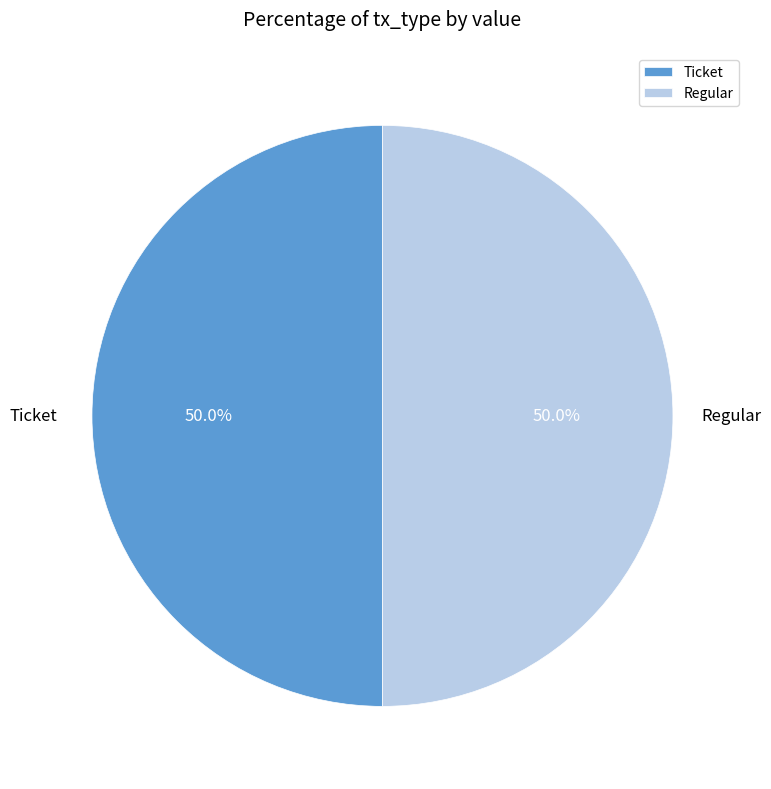

Count the number of slices in the pie.

2